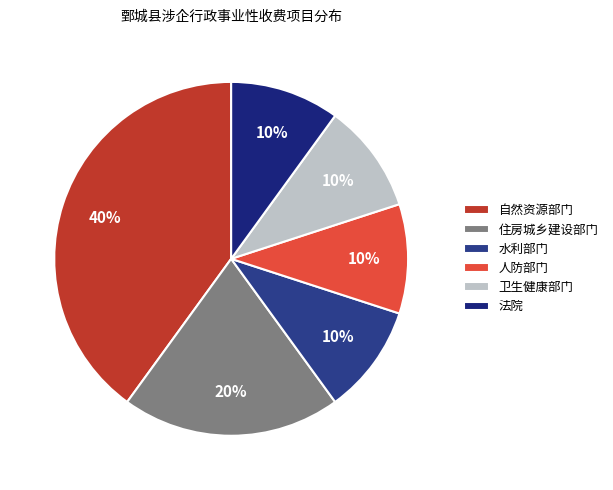

Approximately how many times larger is the value at 住房城乡建设部门 compared to 人防部门?

2.0